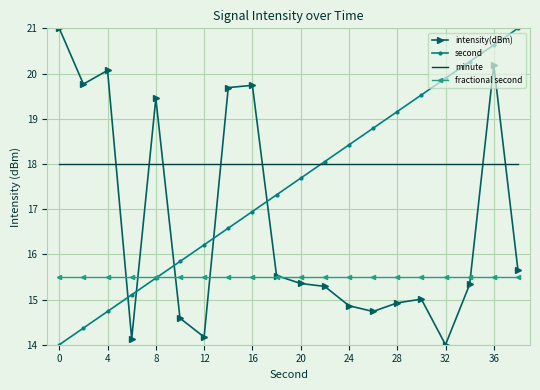

Which series has the largest total across all categories?

minute